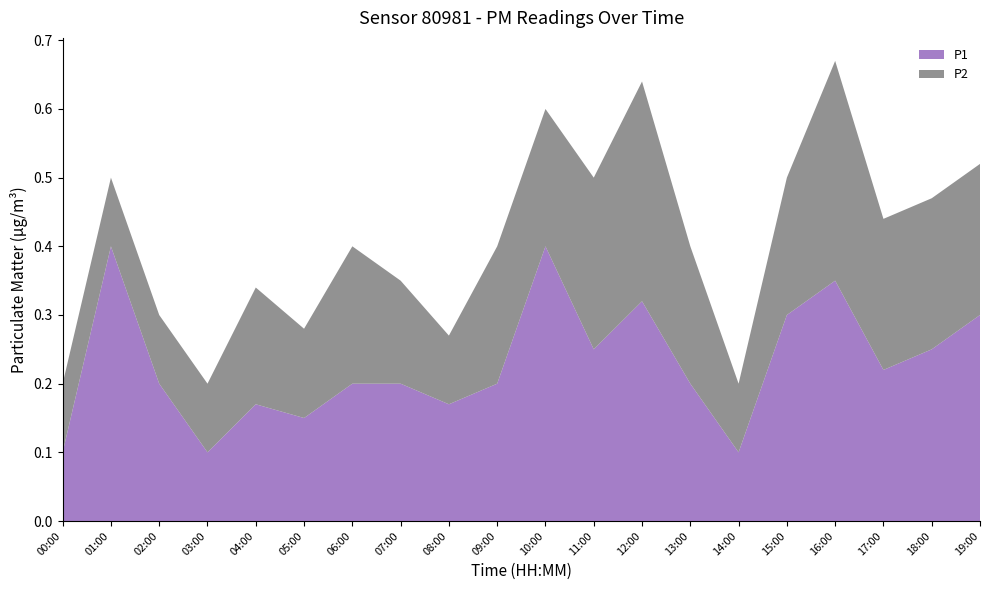

Reading left to right, extract all data points from this chart.

P1: 0.1	0.4	0.2	0.1	0.2	0.1	0.2	0.2	0.2	0.2	0.4	0.2	0.3	0.2	0.1	0.3	0.3	0.2	0.2	0.3
P2: 0.1	0.1	0.1	0.1	0.2	0.1	0.2	0.1	0.1	0.2	0.2	0.2	0.3	0.2	0.1	0.2	0.3	0.2	0.2	0.2